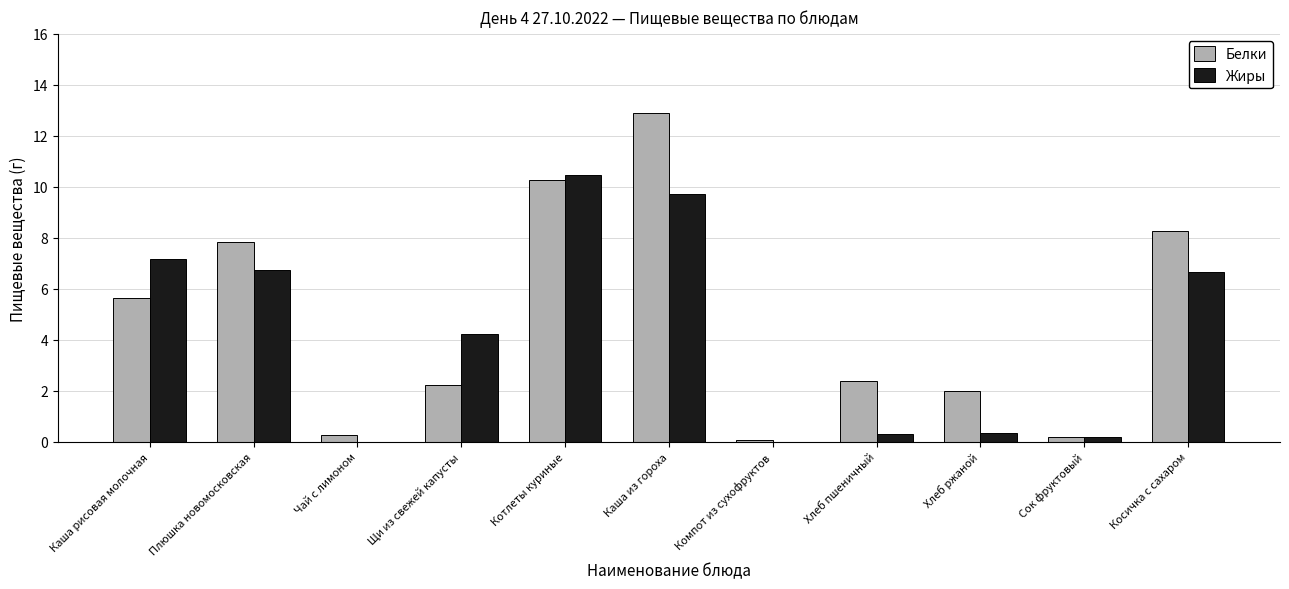

Which category has the highest value in the Белки series?

Каша из гороха